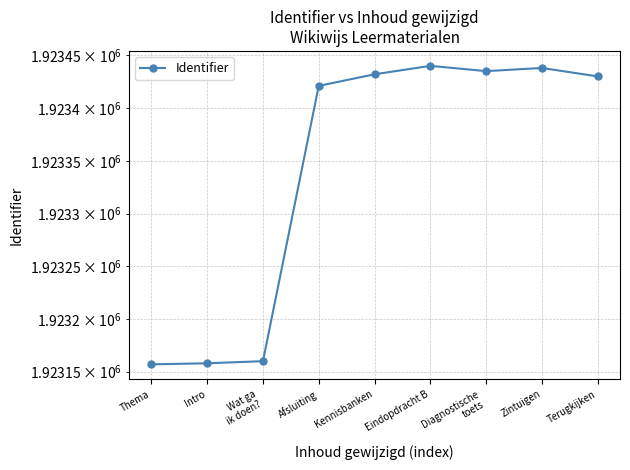

What is the approximate value at Thema?

1923157